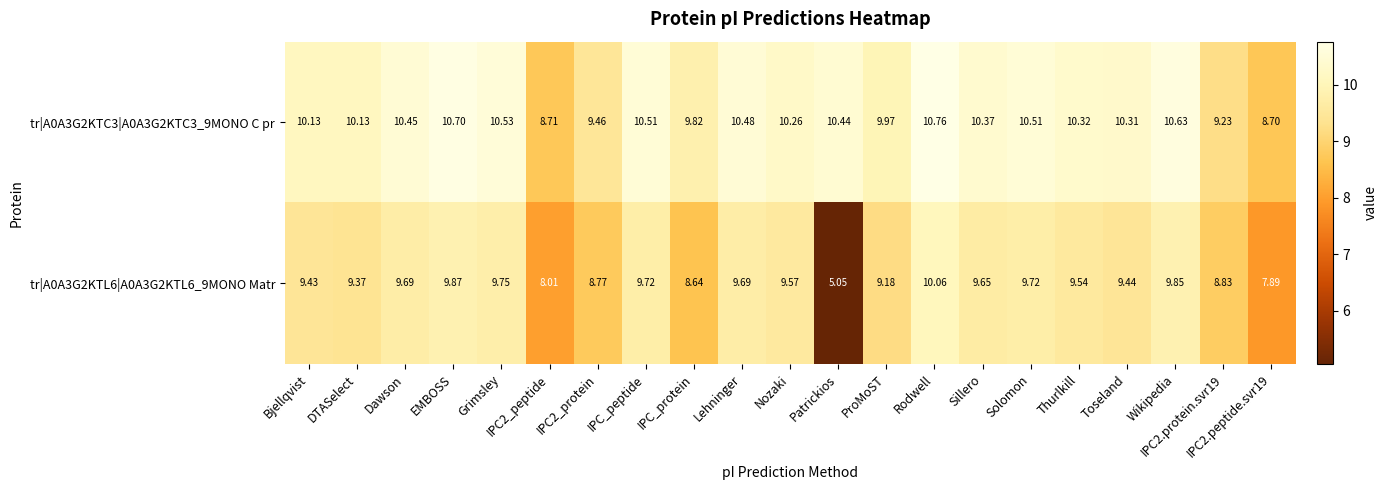

At which label does tr|A0A3G2KTL6|A0A3G2KTL6_9MONO Matr first exceed 9?

Bjellqvist